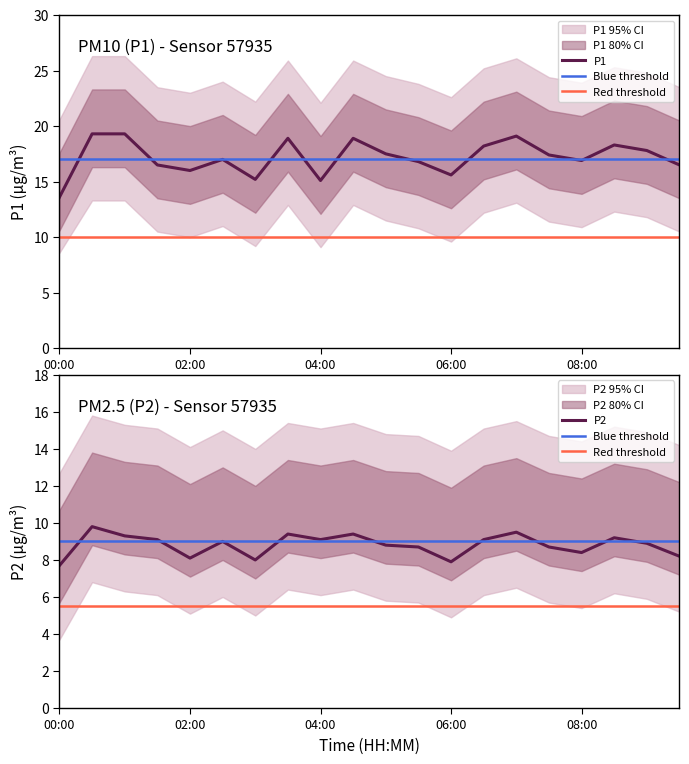

Reading left to right, list all the values displayed in this chart.

P1: 13.6	19.3	19.3	16.5	16.0	17.0	15.2	18.9	15.1	18.9	17.5	16.8	15.6	18.2	19.1	17.4	16.9	18.3	17.8	16.5
P2: 7.7	9.8	9.3	9.1	8.1	9.0	8.0	9.4	9.1	9.4	8.8	8.7	7.9	9.1	9.5	8.7	8.4	9.2	8.9	8.2